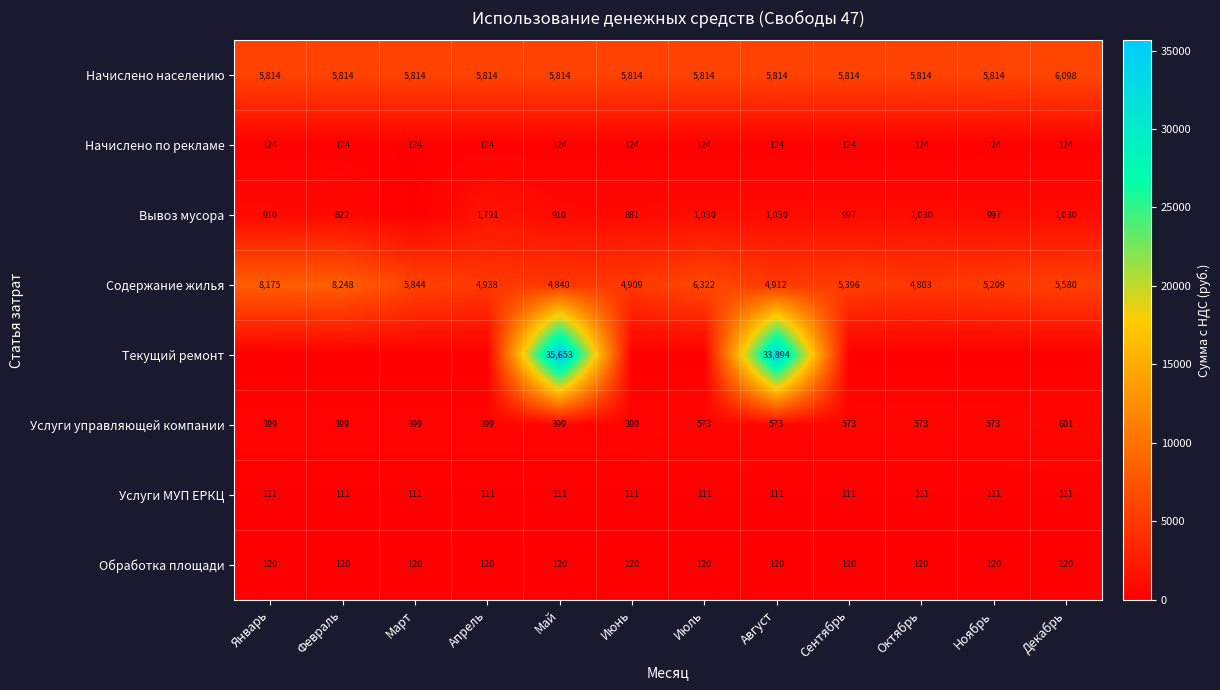

At how many categories does at least one series exceed 670?

12